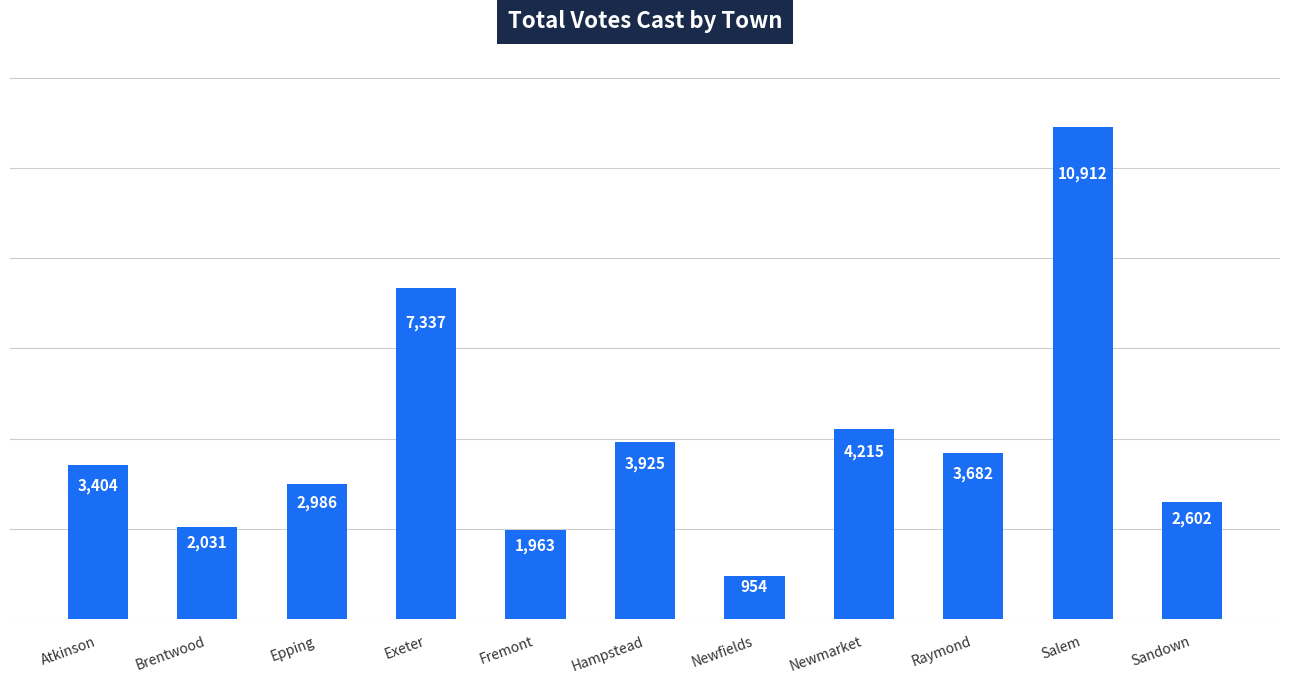

How many data points are less than 3404?

5